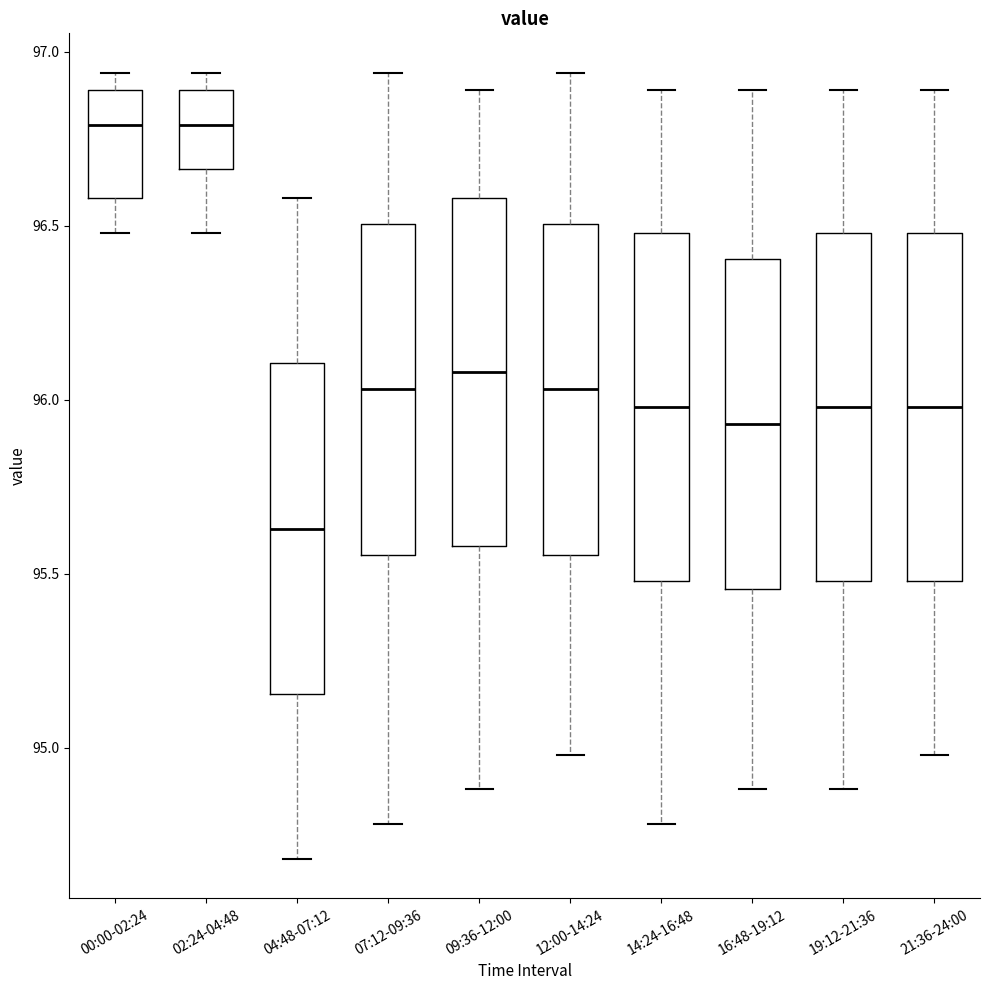

Reading left to right, transcribe this box plot: for each box, give where its median line is, the range the box spans, and where its two whiskers end, as read against the y-axis. The values are not printed on the chart, so give them approximately, as read against the axis.

00:00-02:24: median 96.80, box 96.60 to 96.90, whiskers 96.50 to 96.95
02:24-04:48: median 96.80, box 96.65 to 96.90, whiskers 96.50 to 96.95
04:48-07:12: median 95.65, box 95.15 to 96.10, whiskers 94.70 to 96.60
07:12-09:36: median 96.05, box 95.55 to 96.50, whiskers 94.80 to 96.95
09:36-12:00: median 96.10, box 95.60 to 96.60, whiskers 94.90 to 96.90
12:00-14:24: median 96.05, box 95.55 to 96.50, whiskers 95.00 to 96.95
14:24-16:48: median 96.00, box 95.50 to 96.50, whiskers 94.80 to 96.90
16:48-19:12: median 95.95, box 95.45 to 96.40, whiskers 94.90 to 96.90
19:12-21:36: median 96.00, box 95.50 to 96.50, whiskers 94.90 to 96.90
21:36-24:00: median 96.00, box 95.50 to 96.50, whiskers 95.00 to 96.90